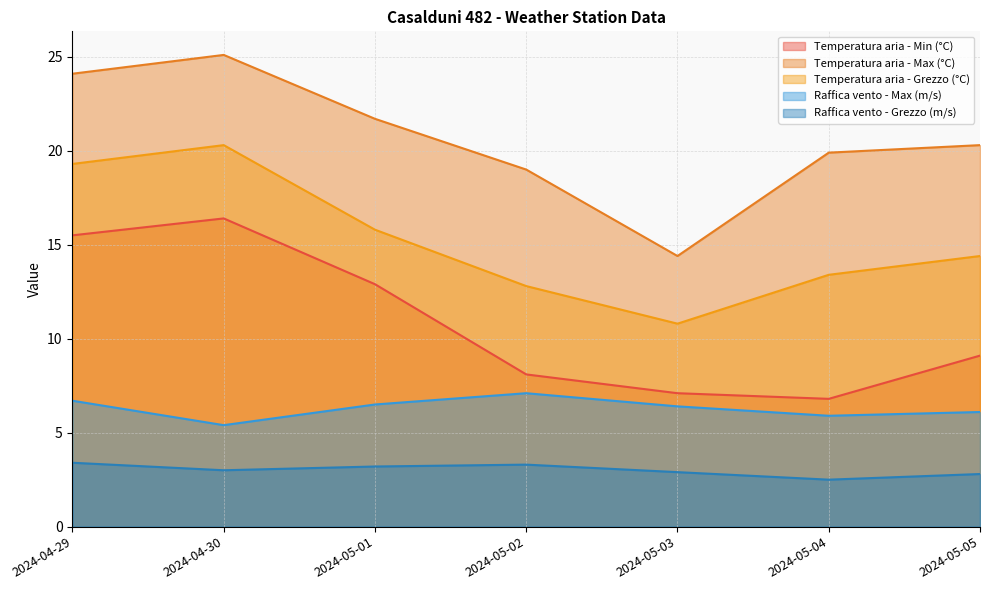

What is the minimum value shown in the chart?

2.5